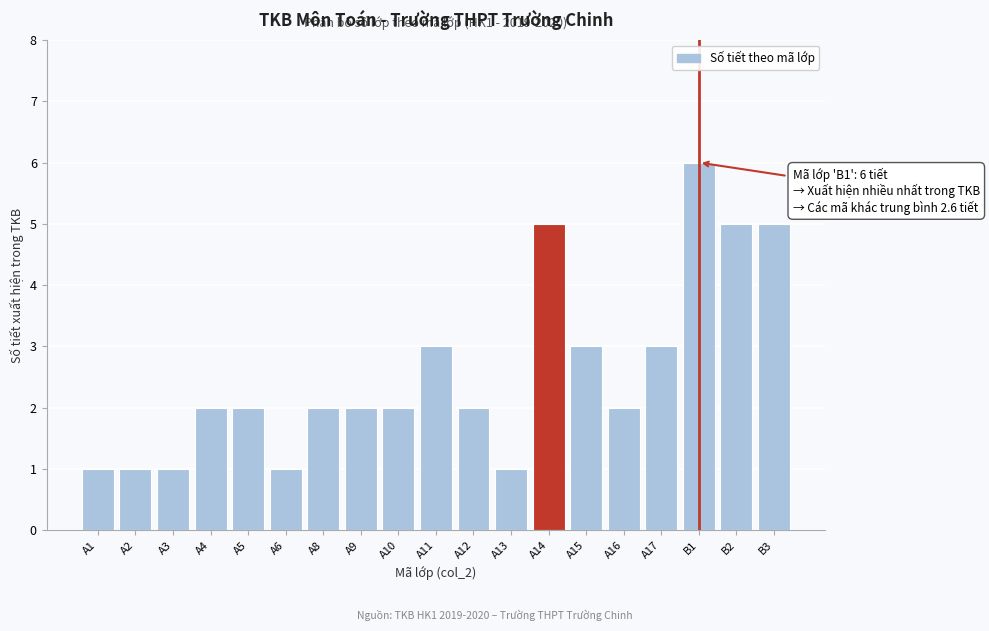

Reading right to left, transcribe all the data shown in this chart.

B3=5	B2=5	B1=6	A17=3	A16=2	A15=3	A14=5	A13=1	A12=2	A11=3	A10=2	A9=2	A8=2	A6=1	A5=2	A4=2	A3=1	A2=1	A1=1